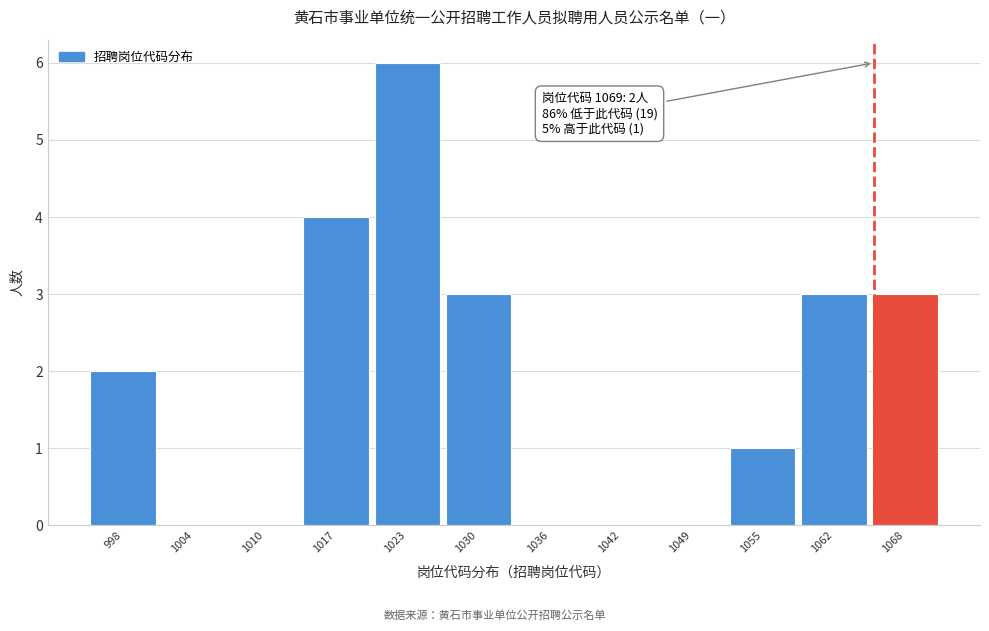

Reading left to right, list all the values displayed in this chart.

998=2	1004=0	1010=0	1017=4	1023=6	1030=3	1036=0	1042=0	1049=0	1055=1	1062=3	1068=3